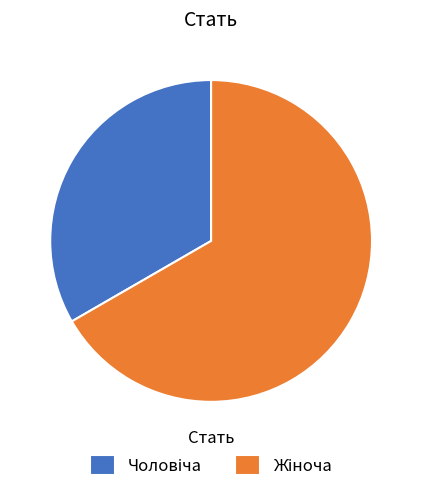

Does any single category account for the majority?

Yes